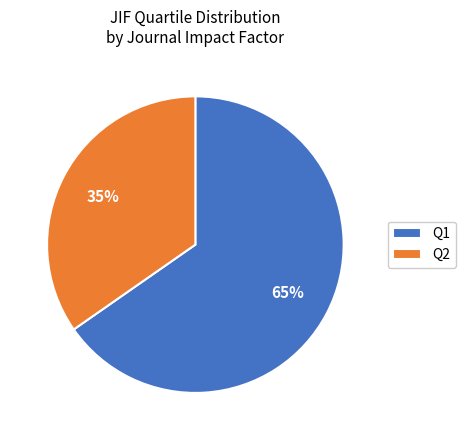

Combined, do Q2 and Q1 account for over 50%?

Yes